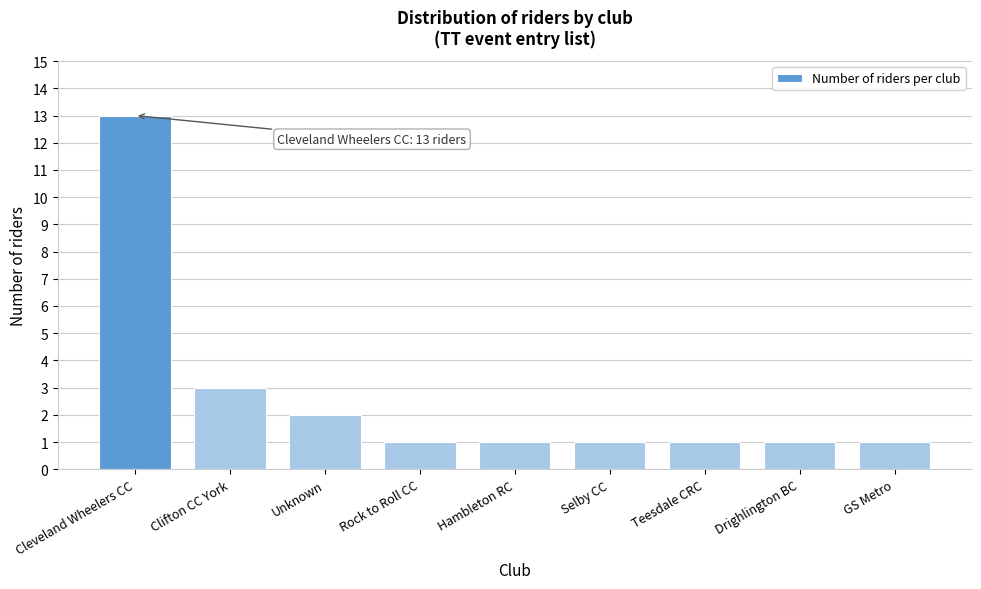

Reading left to right, extract all data points from this chart.

Cleveland Wheelers CC=13	Clifton CC York=3	Unknown=2	Rock to Roll CC=1	Hambleton RC=1	Selby CC=1	Teesdale CRC=1	Drighlington BC=1	GS Metro=1